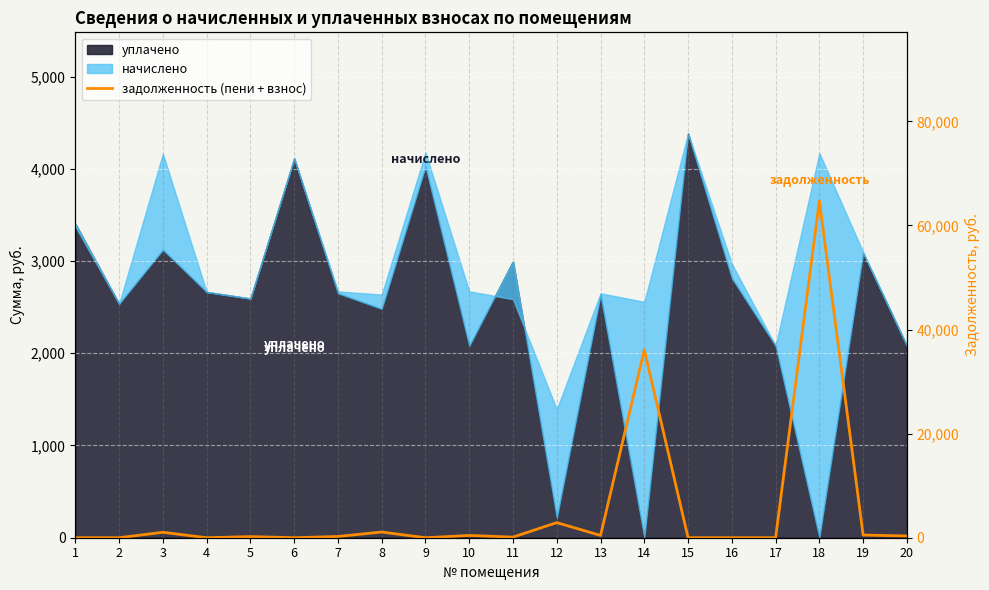

The chart shows a value of 0.0 at 15. True or false?

True